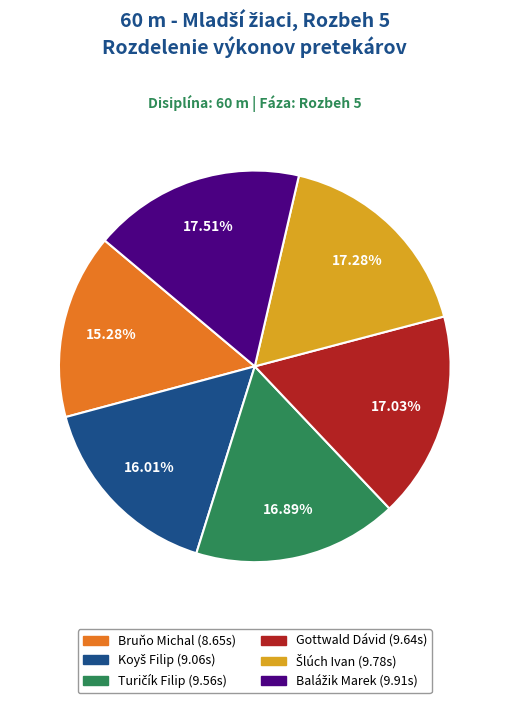

Is there any slice that represents more than half of the pie?

No